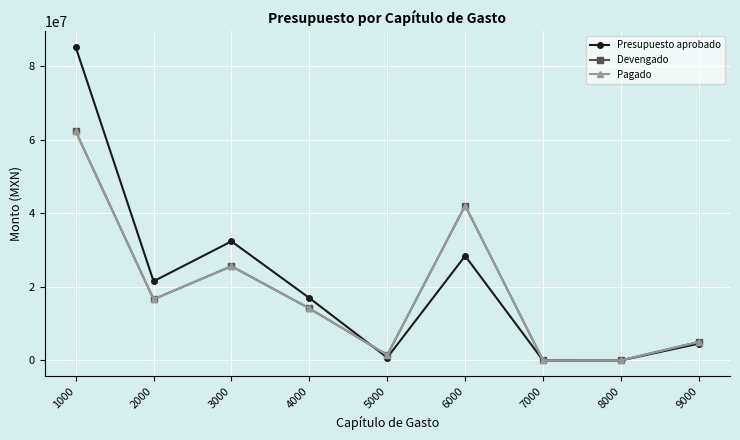

Which series has the largest total across all categories?

Presupuesto aprobado